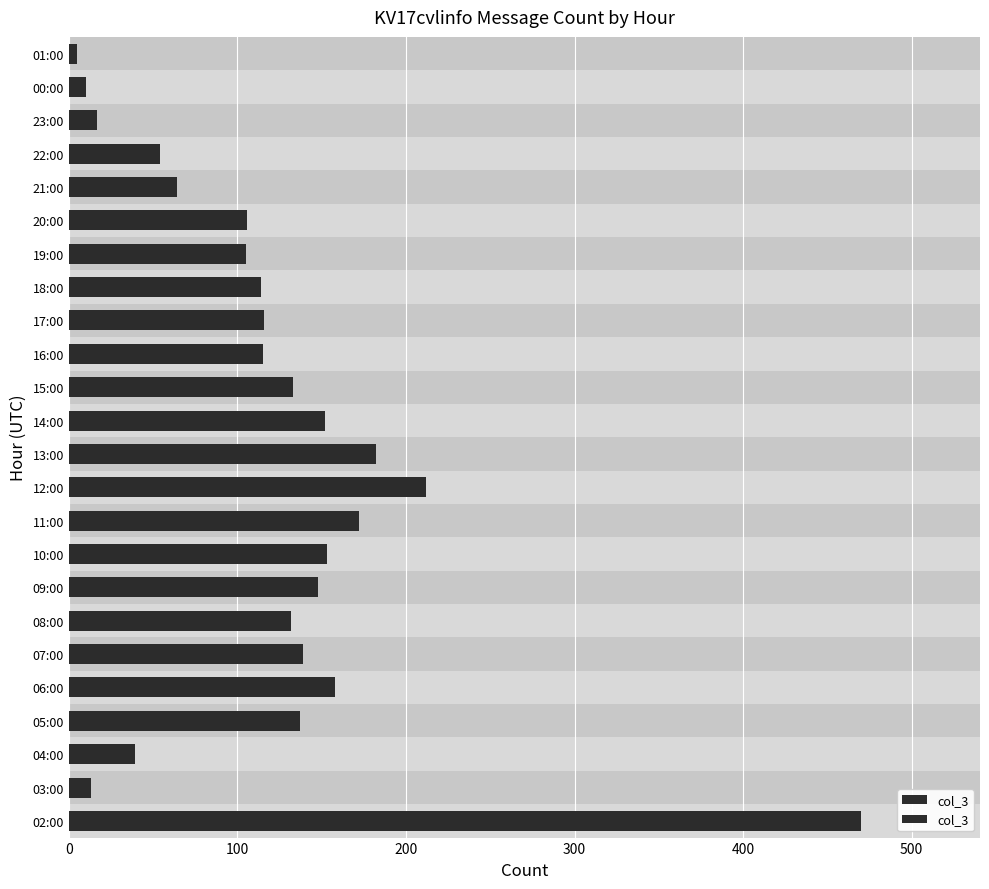

What position from the left is 13:00?

12